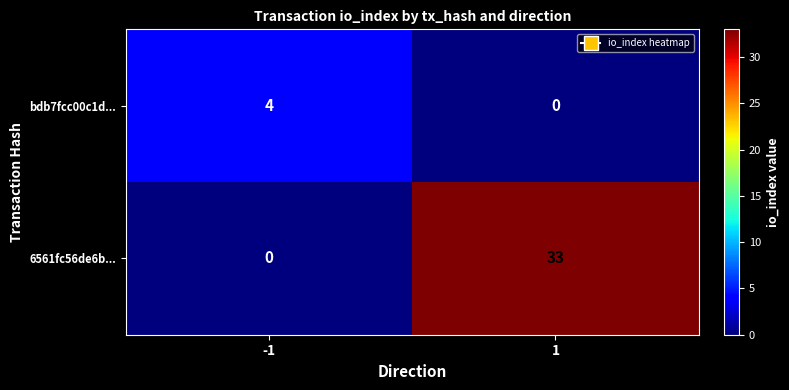

What is the total value across all series at -1?

4